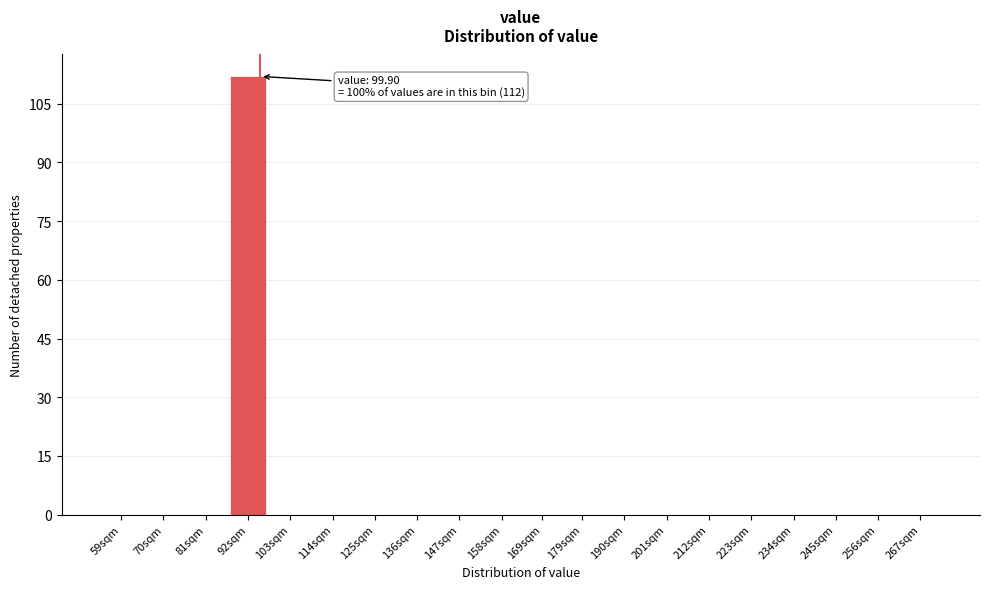

Reading left to right, list all the values displayed in this chart.

59sqm=0	70sqm=0	81sqm=0	92sqm=112	103sqm=0	114sqm=0	125sqm=0	136sqm=0	147sqm=0	158sqm=0	169sqm=0	179sqm=0	190sqm=0	201sqm=0	212sqm=0	223sqm=0	234sqm=0	245sqm=0	256sqm=0	267sqm=0